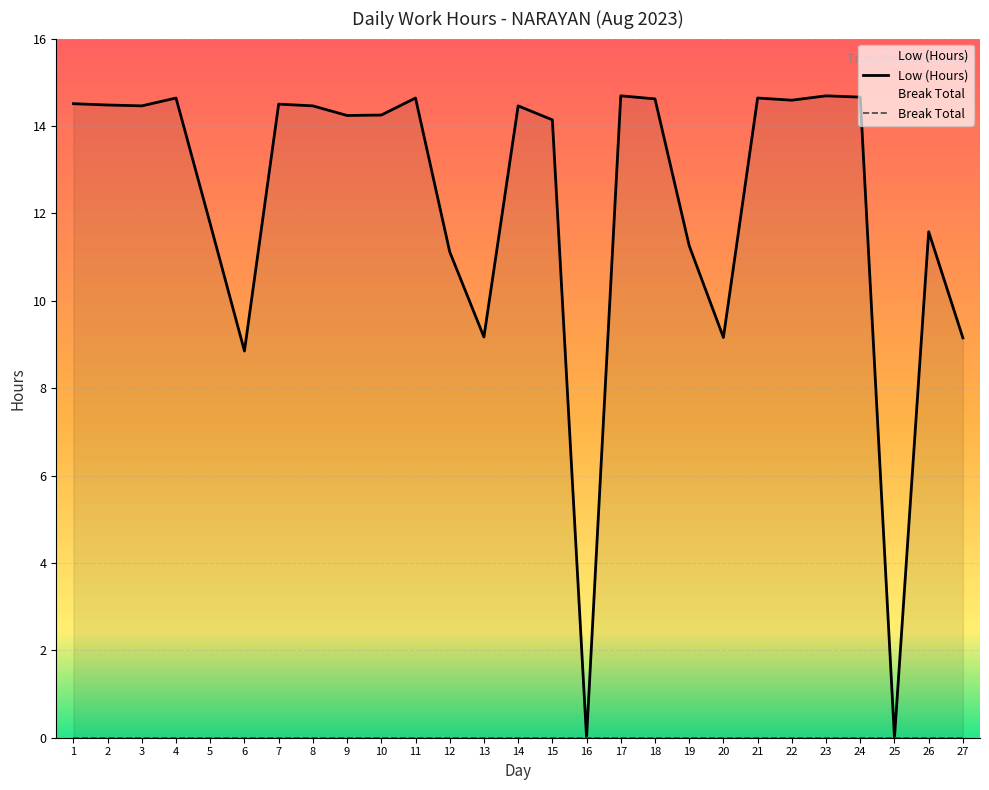

What is the maximum value shown in the chart?

14.7